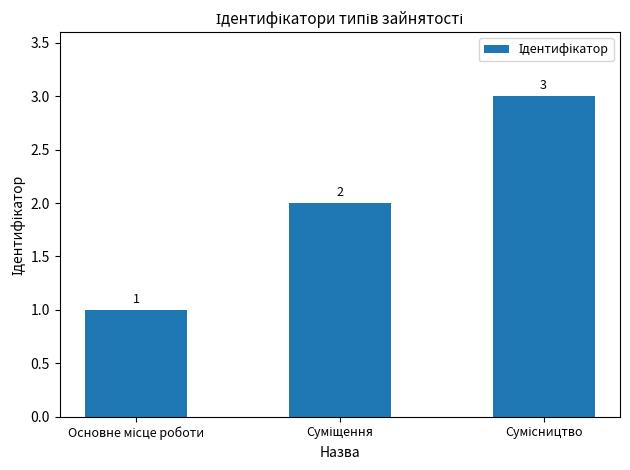

What is the sum of all values?

6